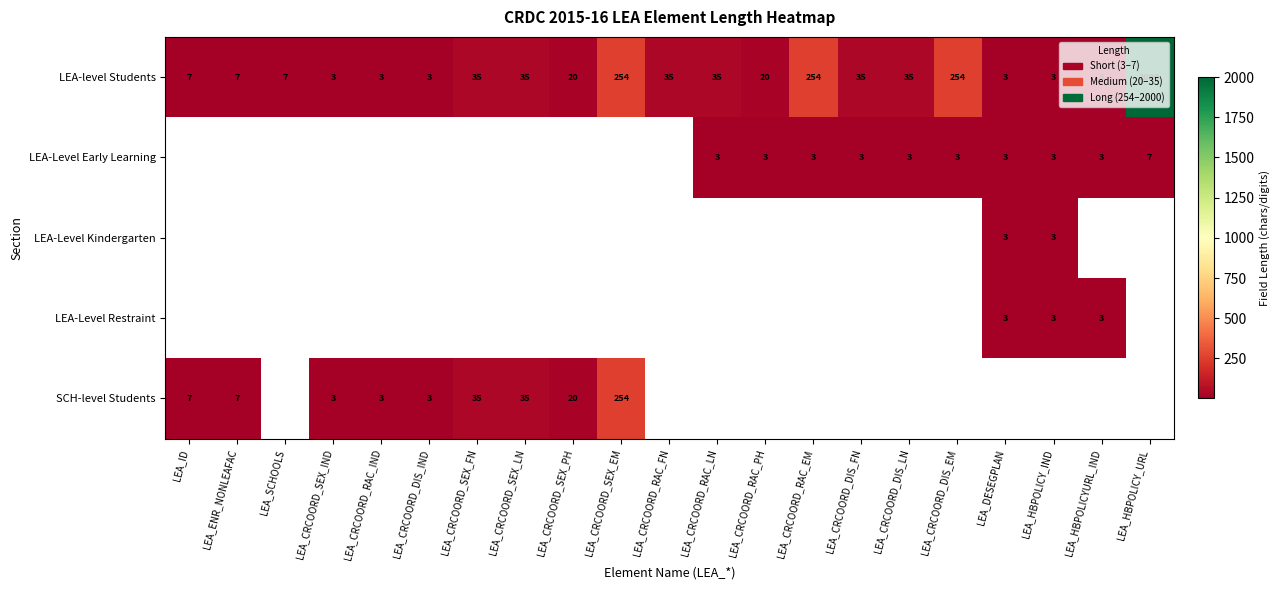

At which label does LEA-level Students first exceed 20?

LEA_CRCOORD_SEX_FN